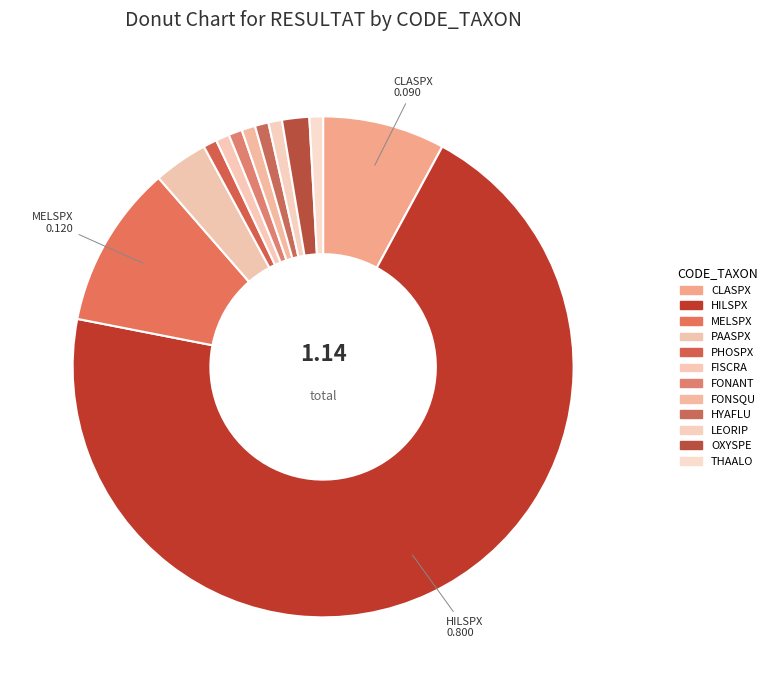

Which category accounts for the majority?

HILSPX